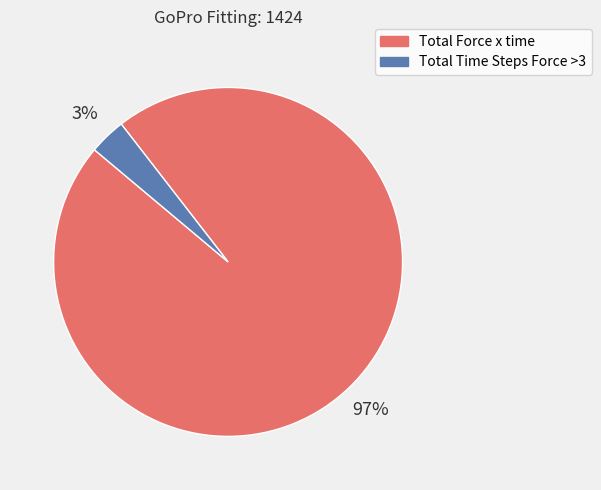

The Total Time Steps Force >3 slice represents 3% of the pie. True or false?

True